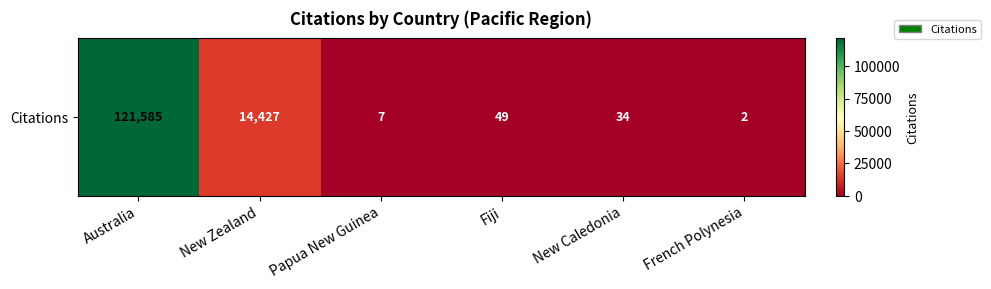

At which label does the data first exceed 49?

Australia